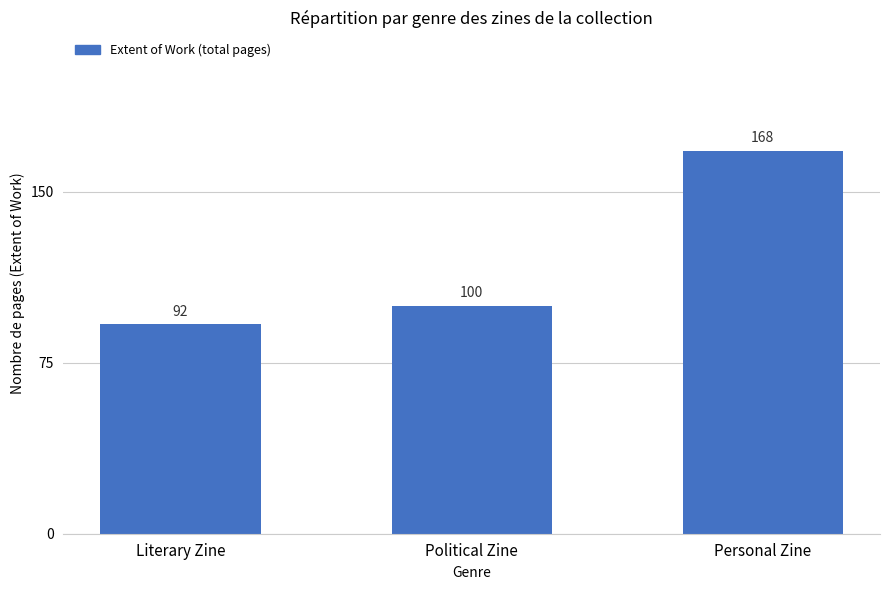

The chart shows a value of 39 at Literary Zine. True or false?

False